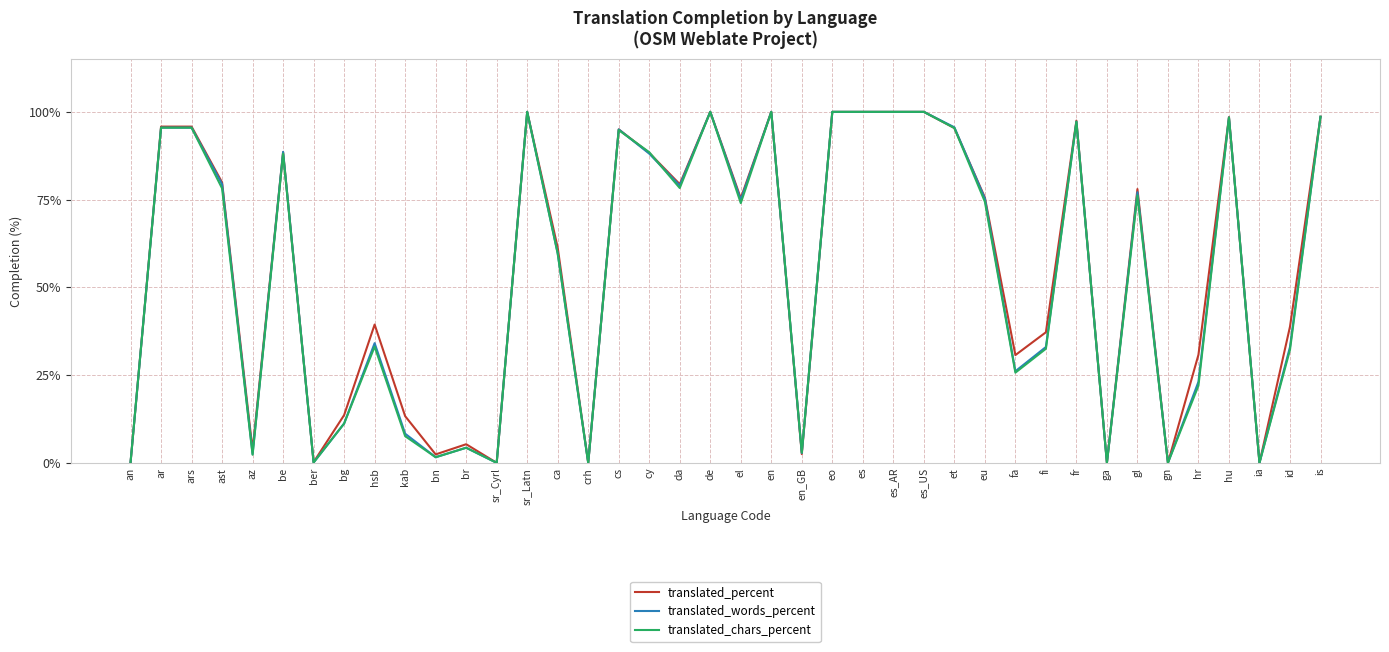

True or false: translated_chars_percent has a value of 44.6 at ars.

False